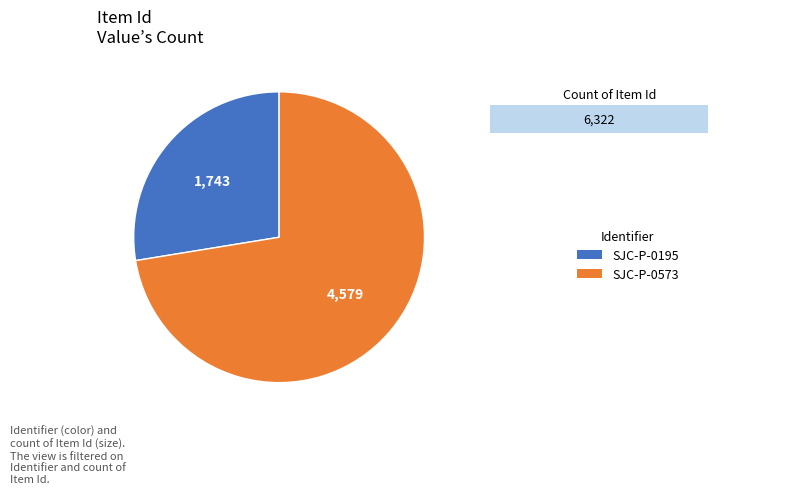

How many segments does this pie chart have?

2